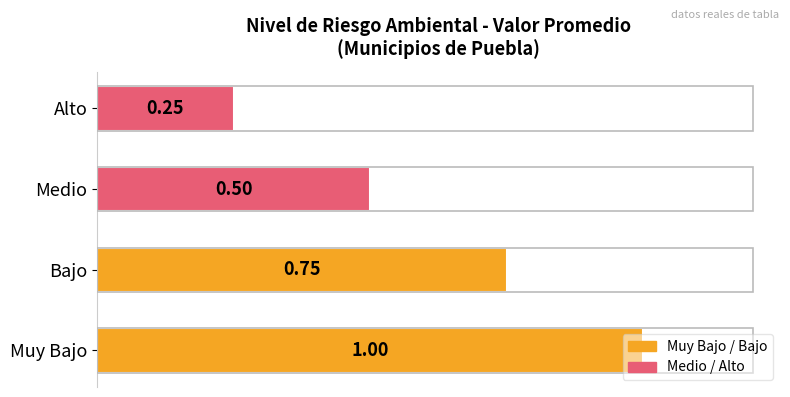

What is the average value?

0.6